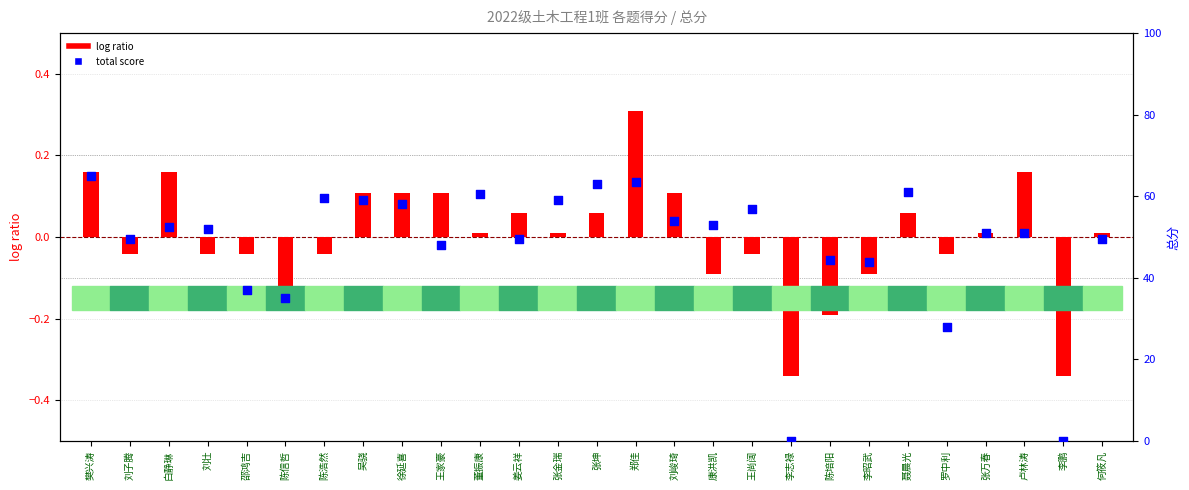

Is the value of log ratio at 刘壮 greater than the value of total score (percentile) at 白静琳?

No